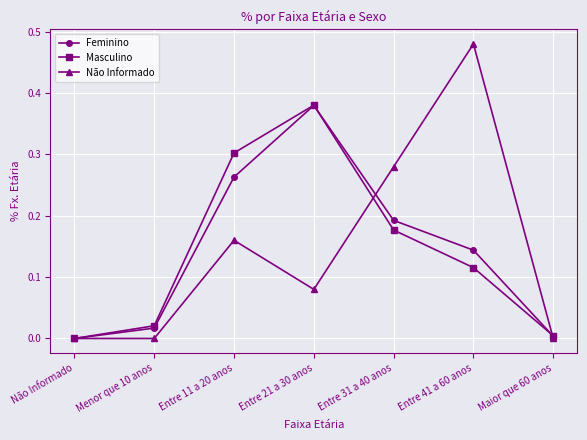

What is the label of the 1st point from the right?

Maior que 60 anos